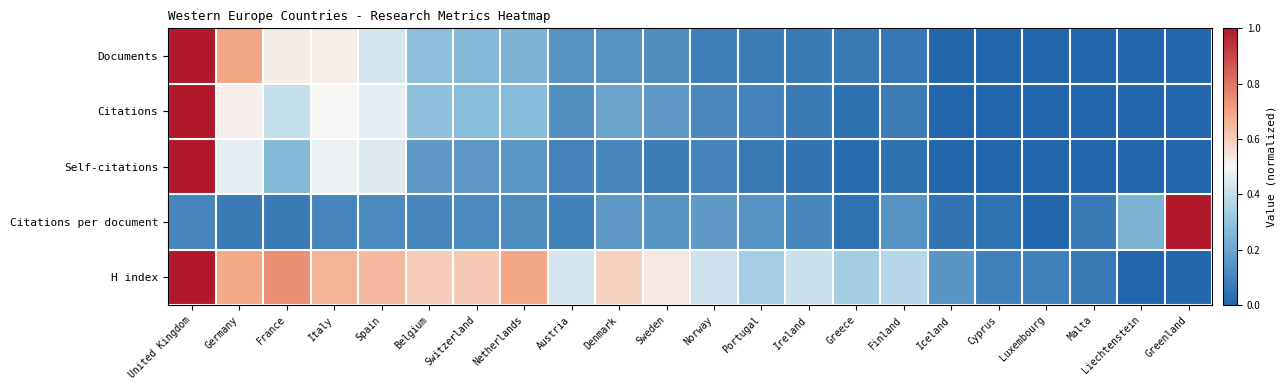

At Belgium, list the series in order from smallest to largest.

Citations per document, Self-citations, Documents, Citations, H index